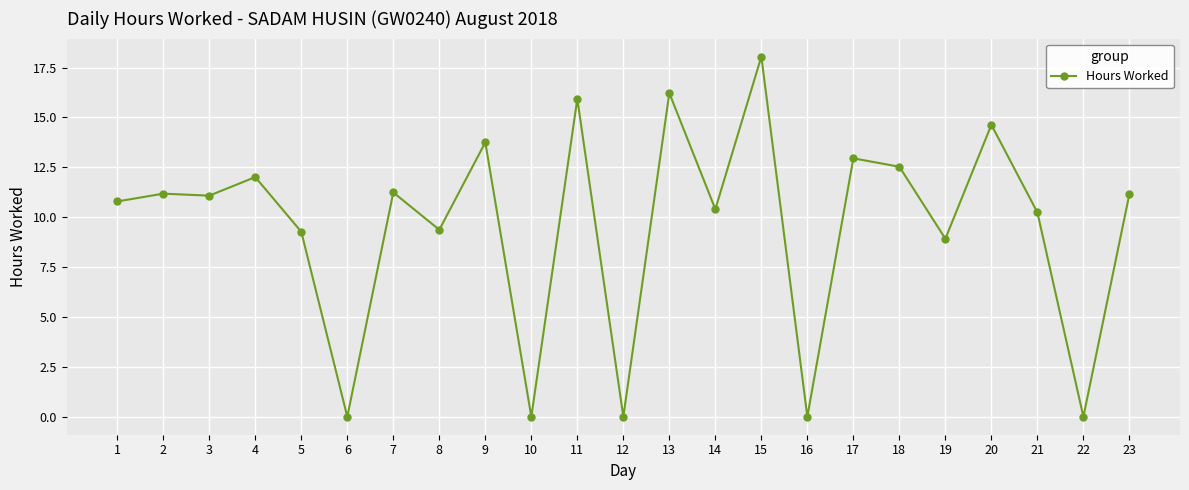

How many lines are shown in the chart?

1